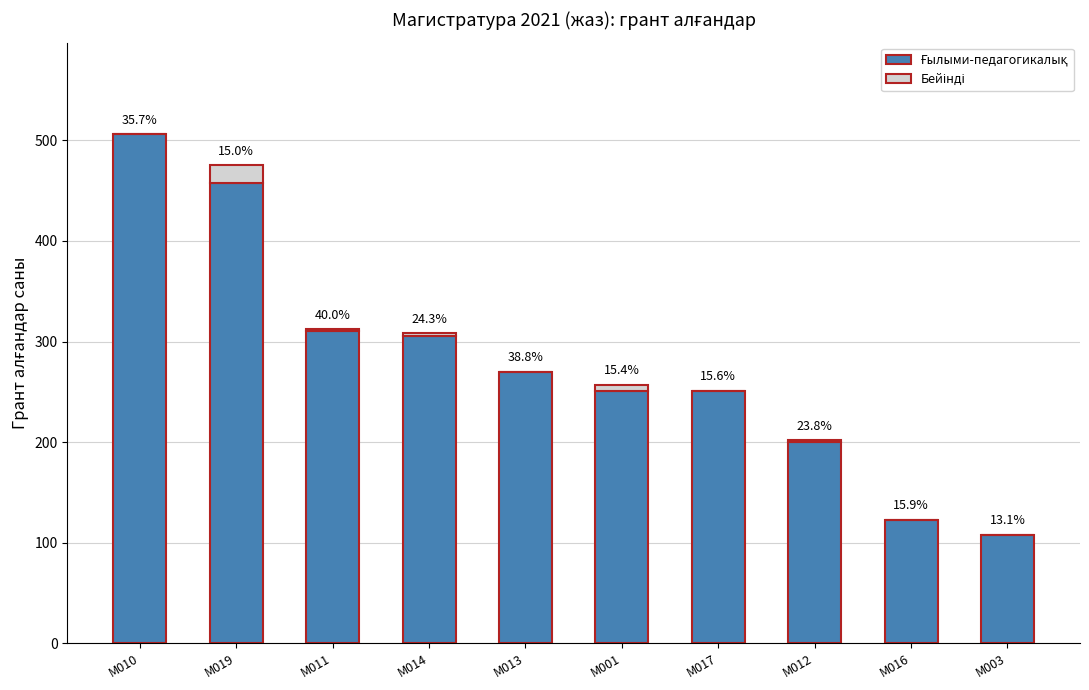

How many categories are shown in the chart?

10